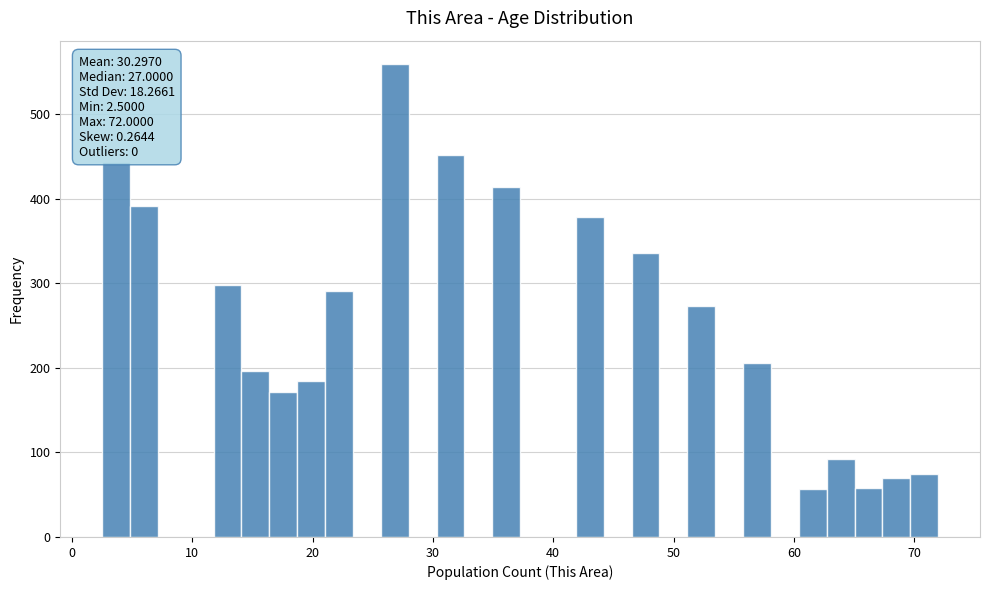

Read against the x-axis, roughly where is the centre of the tallest bar?

27